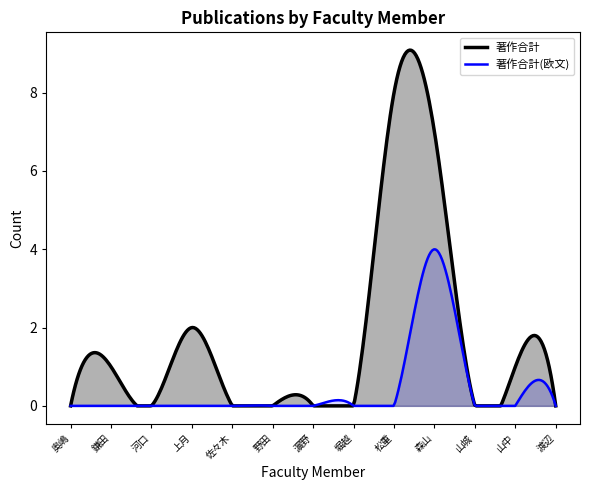

Between 野田 and 山城, which is larger?

野田